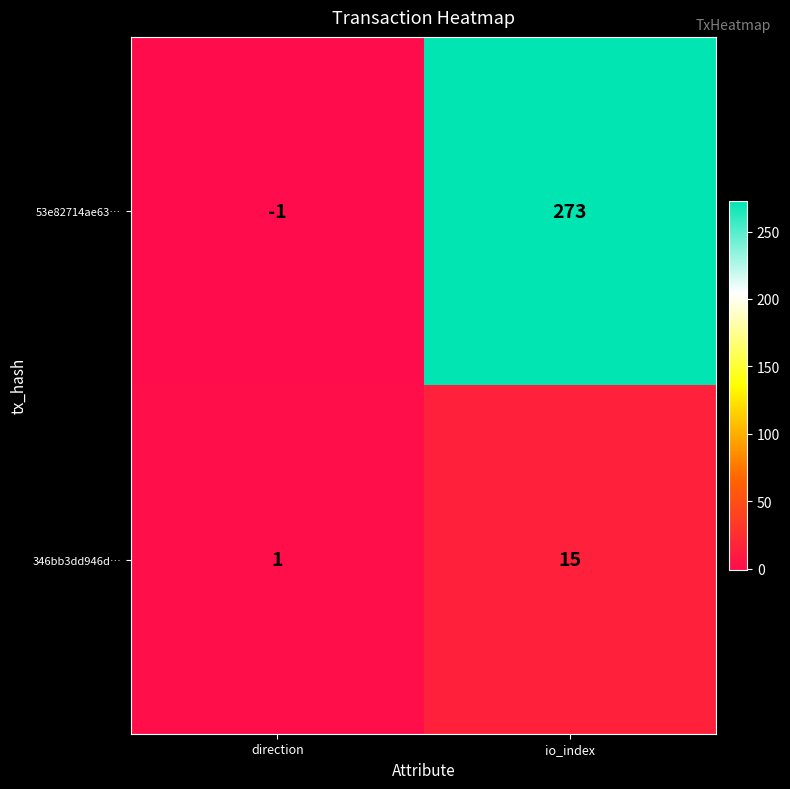

Which series has the largest range (max minus min)?

53e82714ae63…